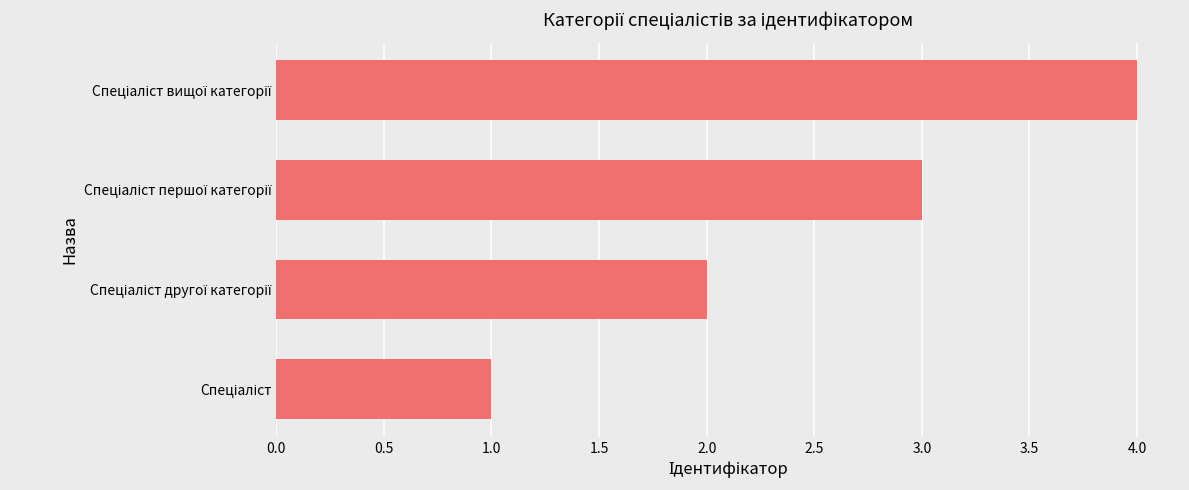

What is the difference between the maximum and minimum values?

3